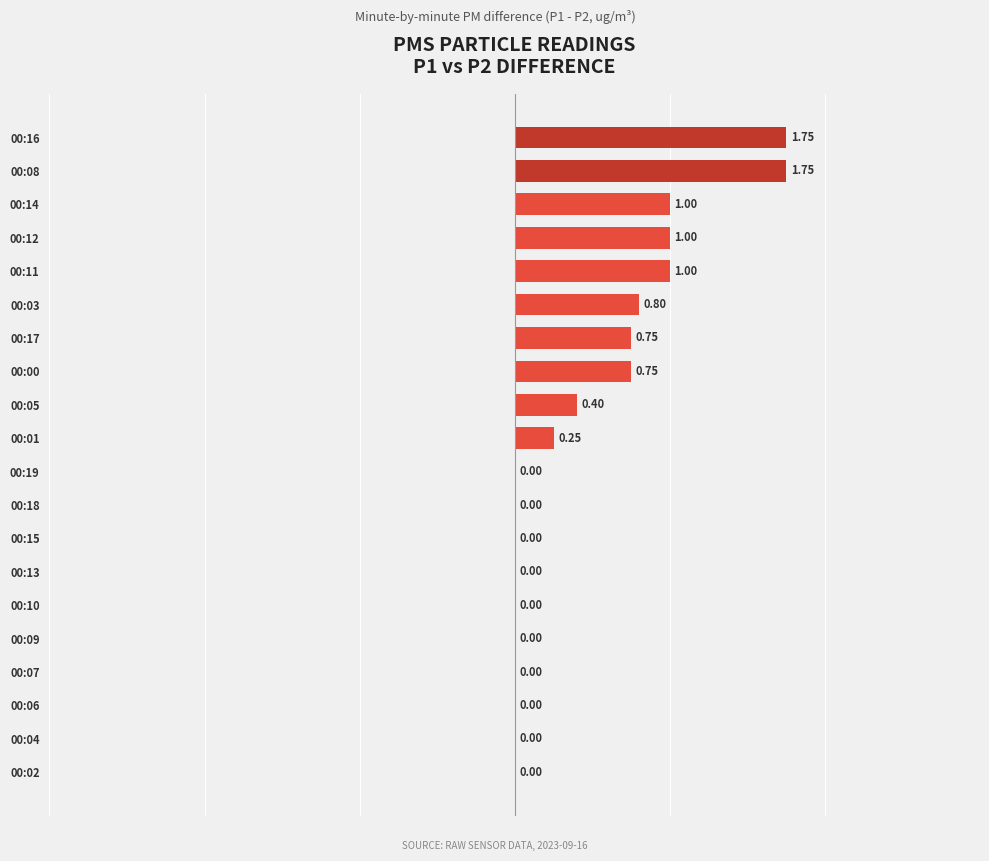

Count the number of data series in this chart.

1